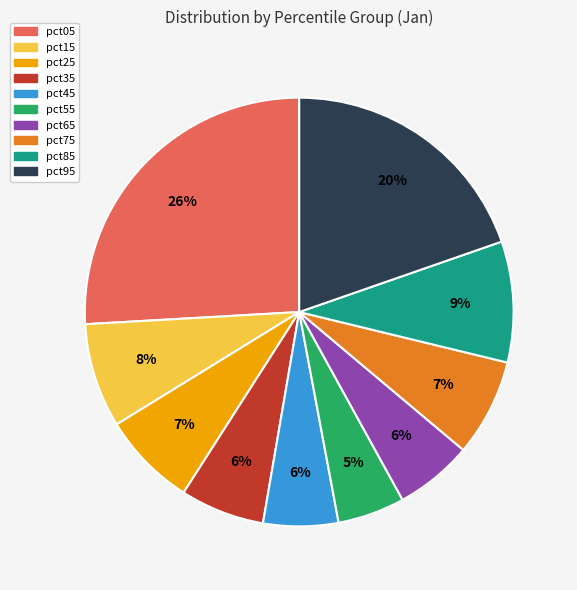

Is there a majority slice in this chart?

No